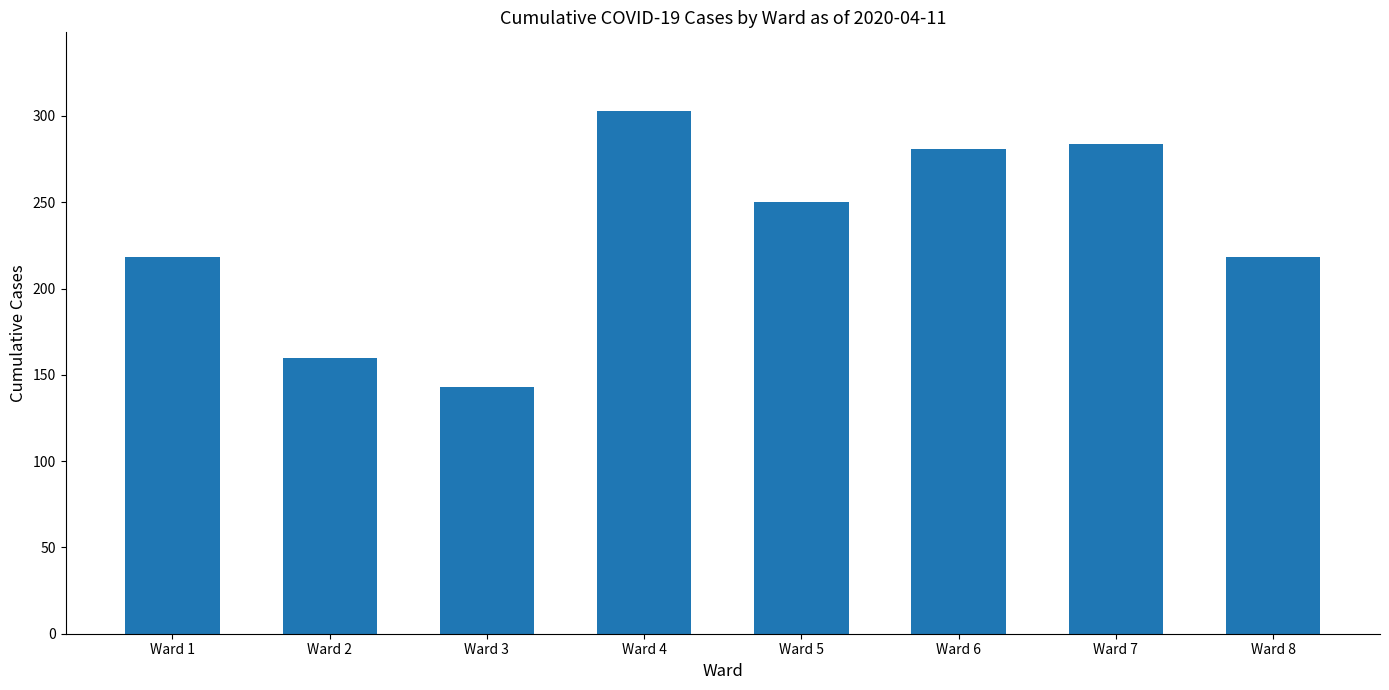

What is the value of the 8th bar from the left?

218